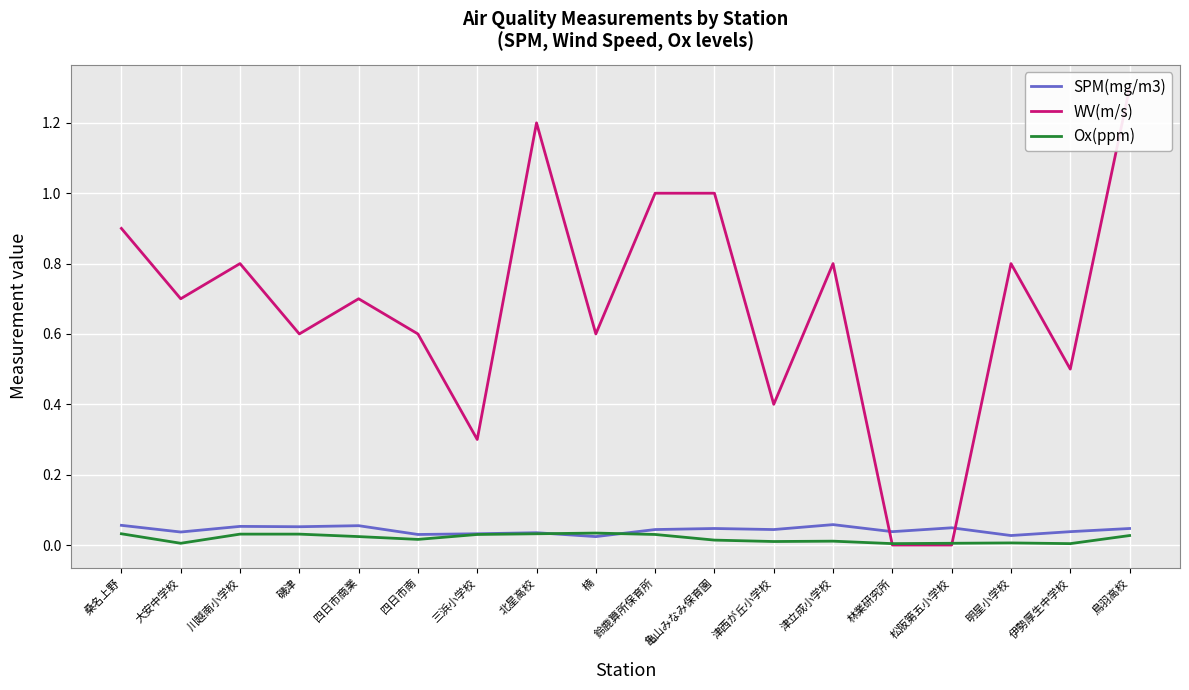

Is it true that Ox(ppm) equals 0.0 at 伊勢厚生中学校?

False